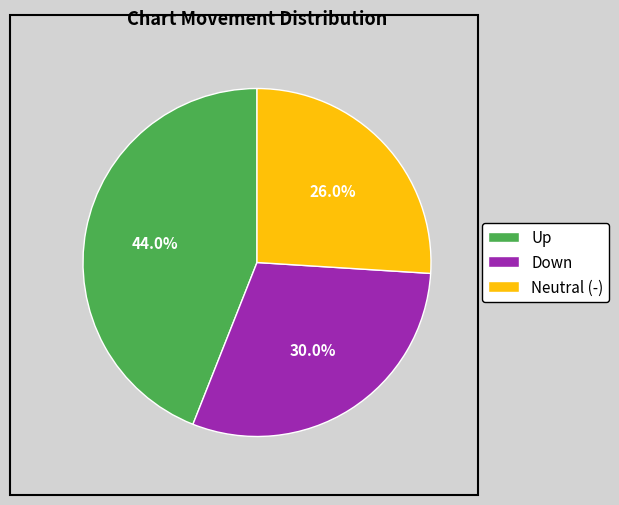

Count the number of slices in the pie.

3